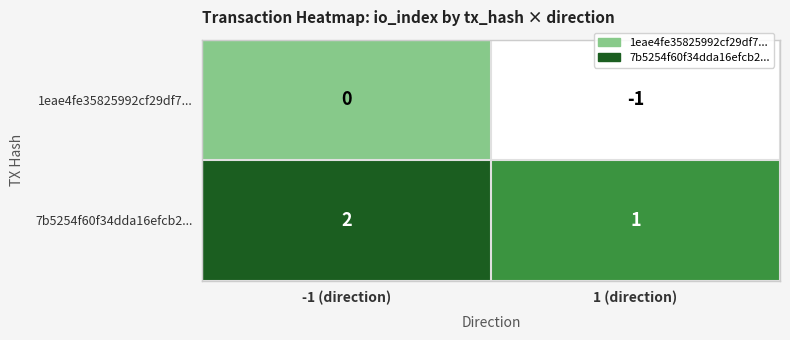

At which label is 1eae4fe35825992cf29df7... closest to 0?

-1 (direction)